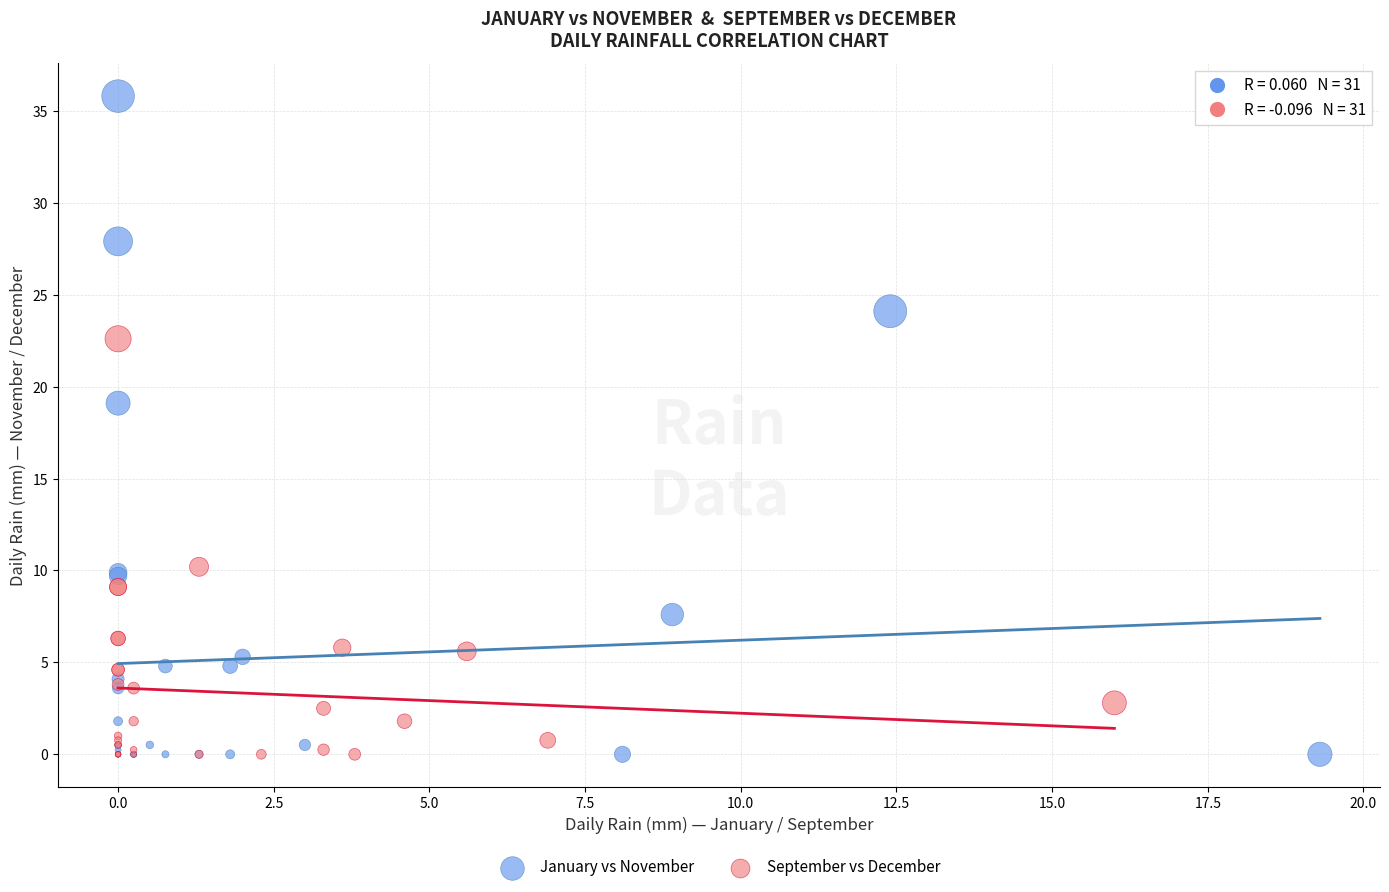

Which series has the largest Y range (max minus min)?

January vs November